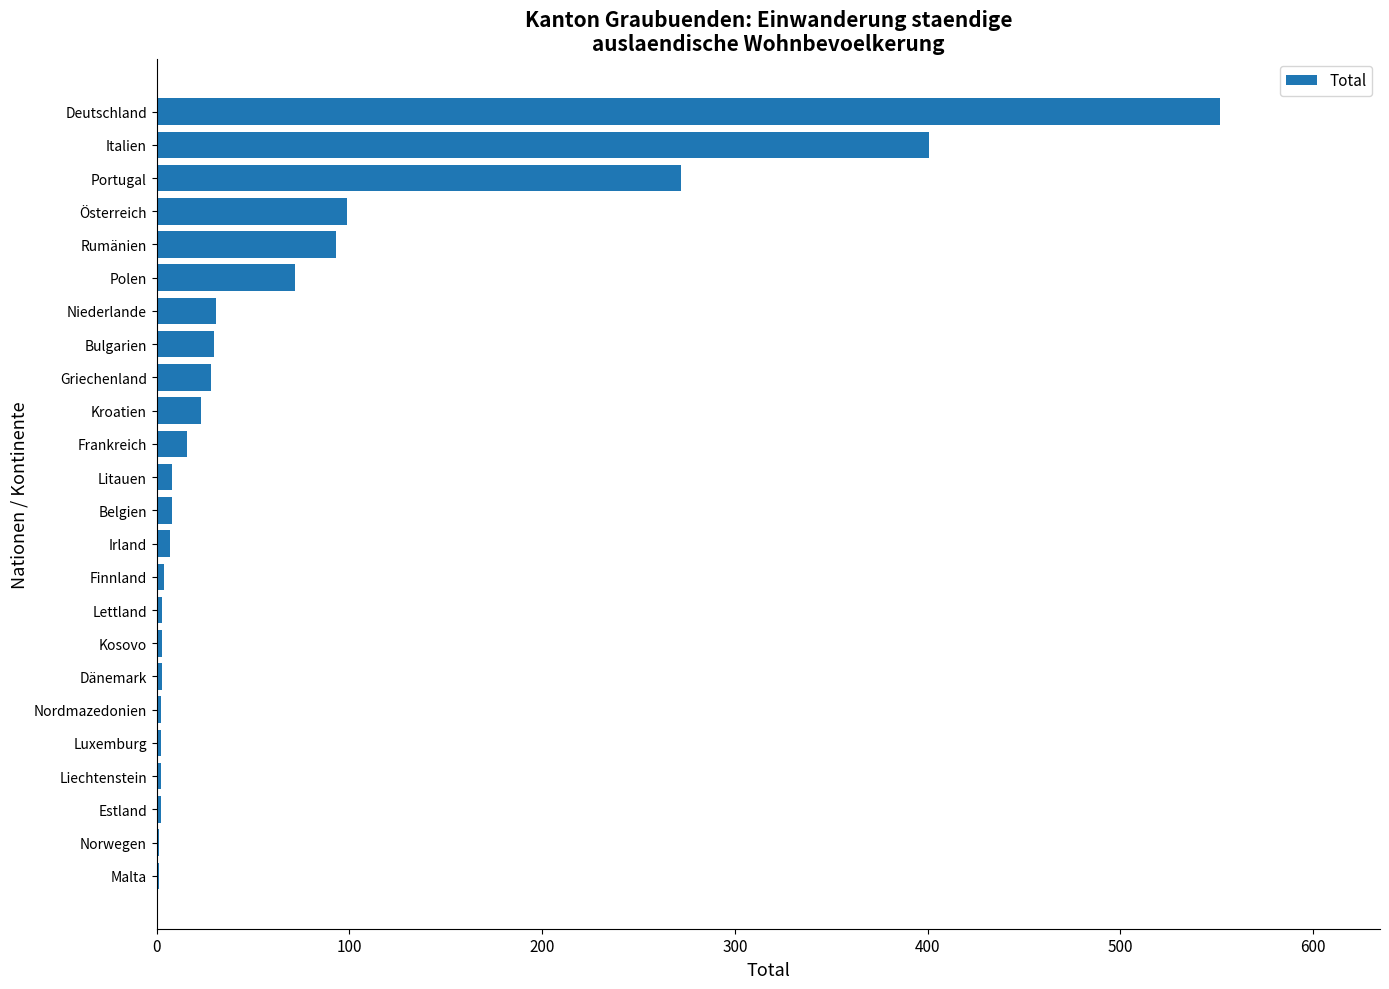

Approximately how many times larger is the value at Frankreich compared to Griechenland?

0.6